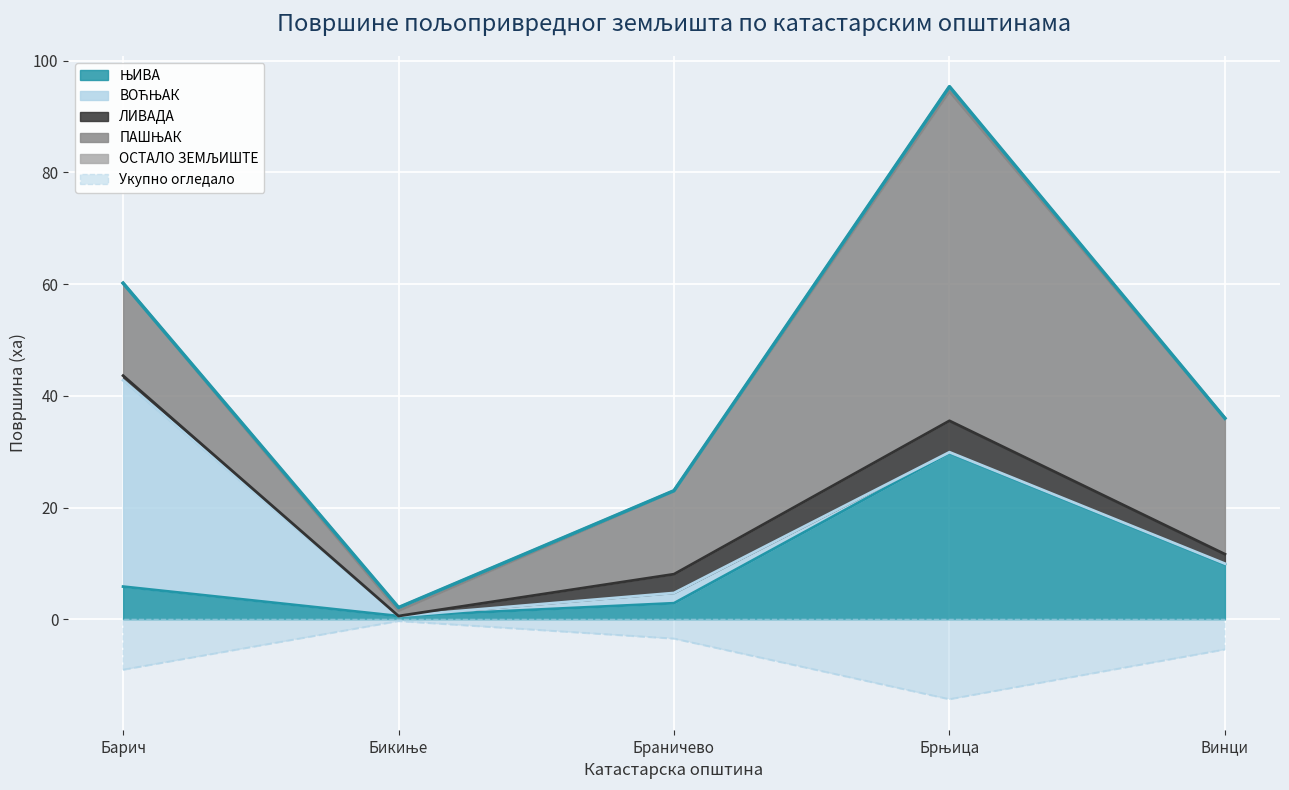

Which series has the largest range (max minus min)?

ПАШЊАК